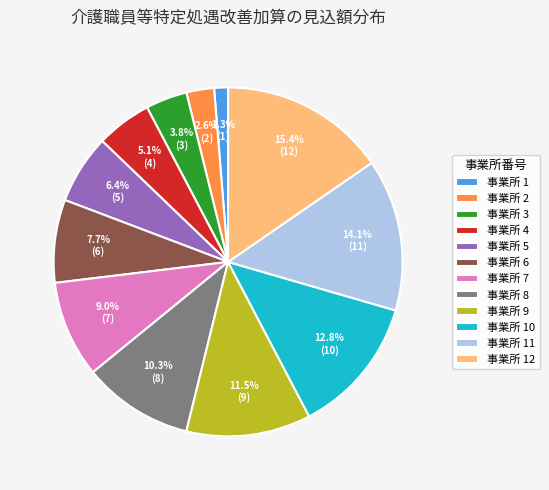

What is the smallest slice in the pie chart?

事業所 1